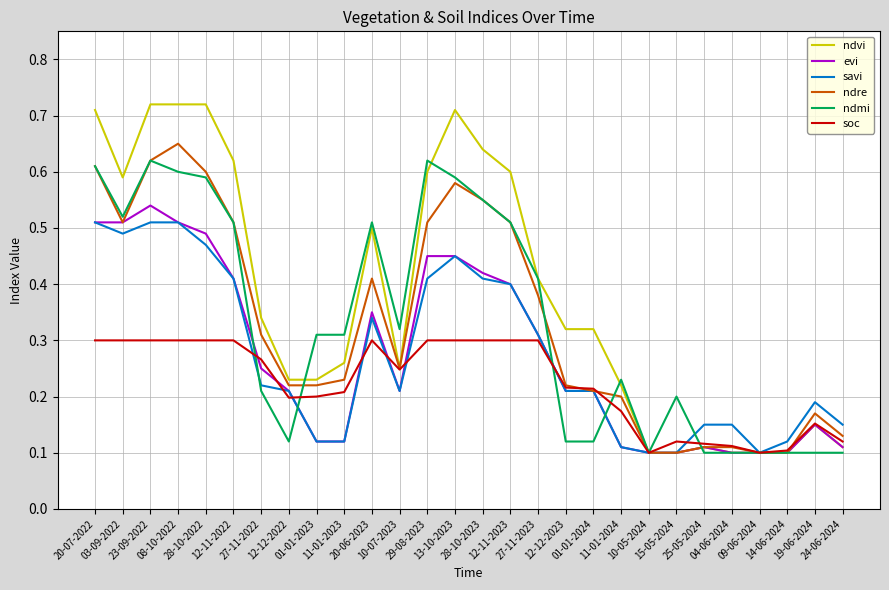

Which series has the largest range (max minus min)?

ndvi